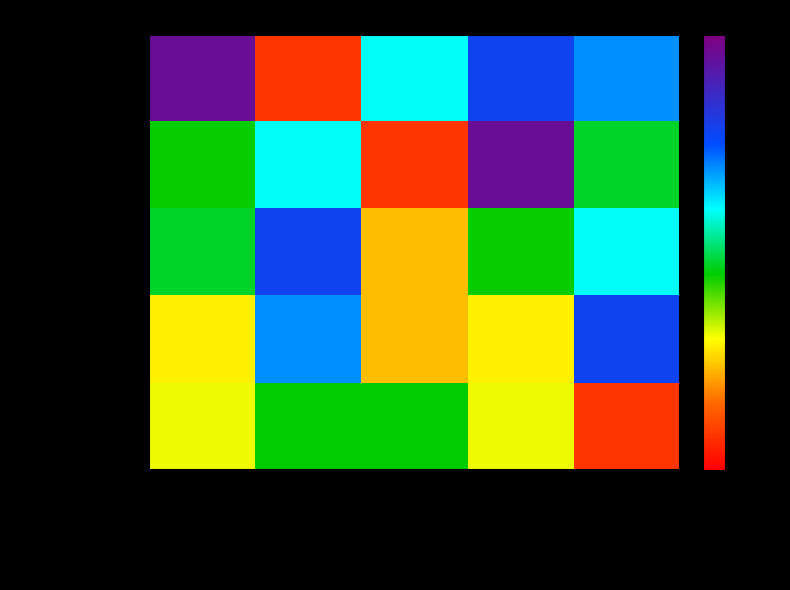

Reading left to right, list all the values displayed in this chart.

Завтрак-гор.блюдо: Каша пшённая молочная=210.5	Лечо=17.8	Суп картофельный=130.9	Биточки из мяса кур=171.6	Картофельное пюре=152.9
Завтрак-напиток: Каша пшённая молочная=98.1	Лечо=130.9	Суп картофельный=17.8	Биточки из мяса кур=210.5	Картофельное пюре=104.7
Завтрак-хлеб: Каша пшённая молочная=104.7	Лечо=171.6	Суп картофельный=52.3	Биточки из мяса кур=98.1	Картофельное пюре=130.9
Завтрак-яйцо: Каша пшённая молочная=62.8	Лечо=152.9	Суп картофельный=52.0	Биточки из мяса кур=62.8	Картофельное пюре=171.6
Завтрак-мясо: Каша пшённая молочная=68.4	Лечо=99.6	Суп картофельный=99.6	Биточки из мяса кур=68.4	Картофельное пюре=17.8